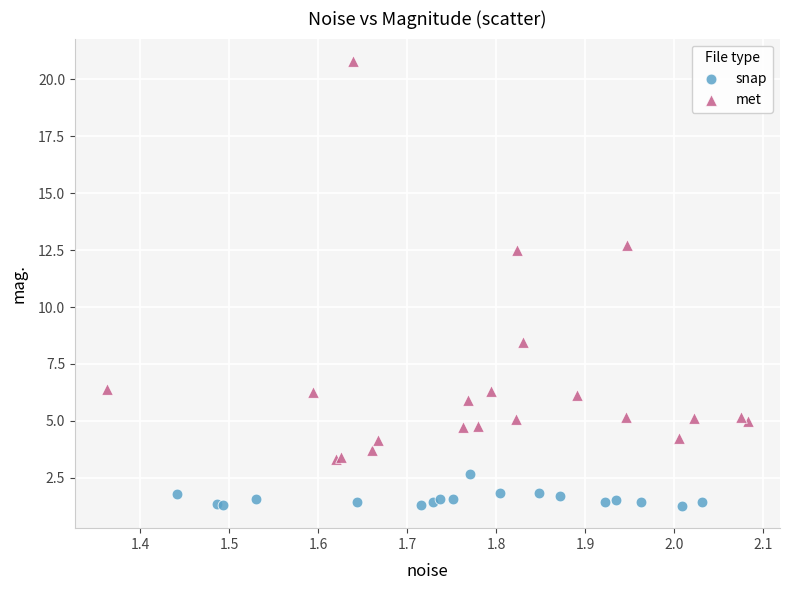

Which series contains the highest Y value?

met